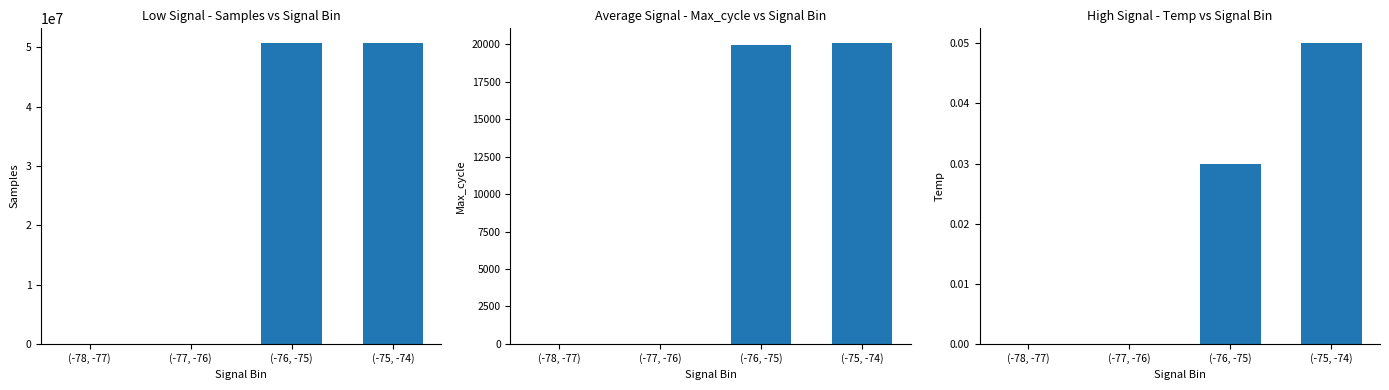

Which category has the highest value across all series?

(-75, -74)